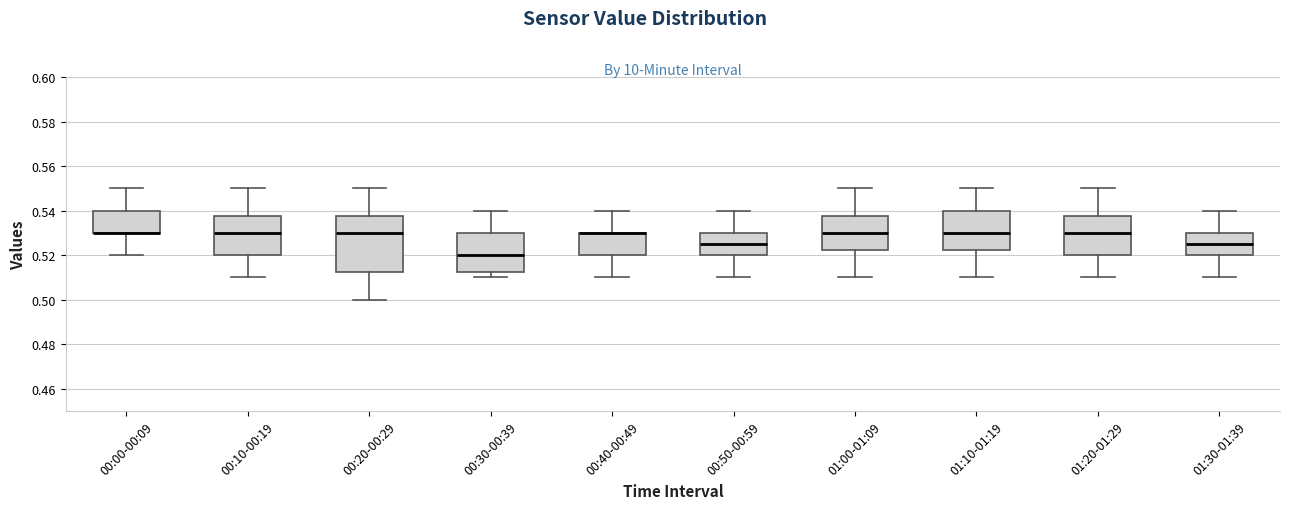

Reading left to right, read every box against the y-axis: the position of its median line, the range the box covers, and the ends of its whiskers. The values are not printed on the chart, so give them approximately, as read against the axis.

00:00-00:09: median 0.530 (drawn on the box's lower edge), box 0.530 to 0.540, whiskers 0.520 to 0.550
00:10-00:19: median 0.530, box 0.520 to 0.538, whiskers 0.510 to 0.550
00:20-00:29: median 0.530, box 0.512 to 0.538, whiskers 0.500 to 0.550
00:30-00:39: median 0.520, box 0.512 to 0.530, whiskers 0.510 to 0.540
00:40-00:49: median 0.530 (drawn on the box's upper edge), box 0.520 to 0.530, whiskers 0.510 to 0.540
00:50-00:59: median 0.526, box 0.520 to 0.530, whiskers 0.510 to 0.540
01:00-01:09: median 0.530, box 0.522 to 0.538, whiskers 0.510 to 0.550
01:10-01:19: median 0.530, box 0.522 to 0.540, whiskers 0.510 to 0.550
01:20-01:29: median 0.530, box 0.520 to 0.538, whiskers 0.510 to 0.550
01:30-01:39: median 0.526, box 0.520 to 0.530, whiskers 0.510 to 0.540